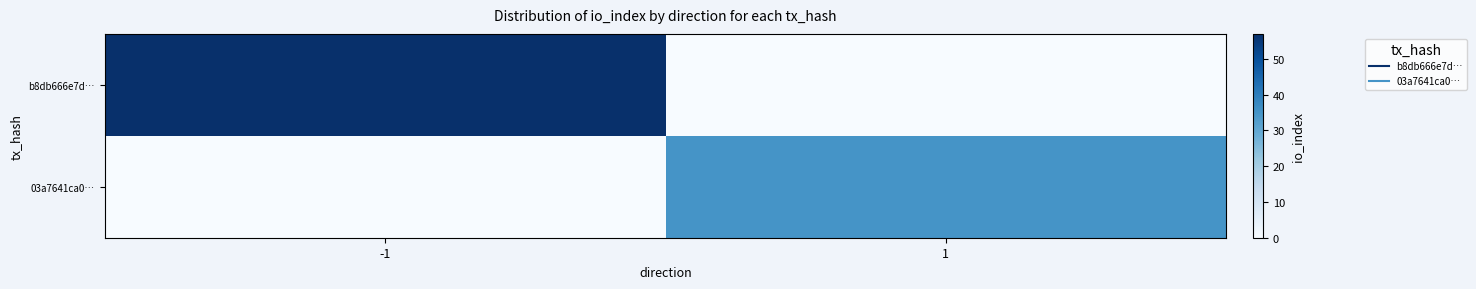

At how many categories does at least one series exceed 52?

1